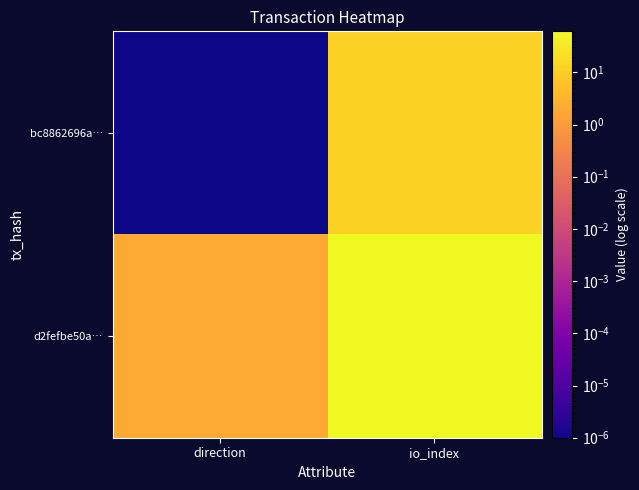

Between direction and io_index, which series saw the biggest shift?

d2fefbe50a…